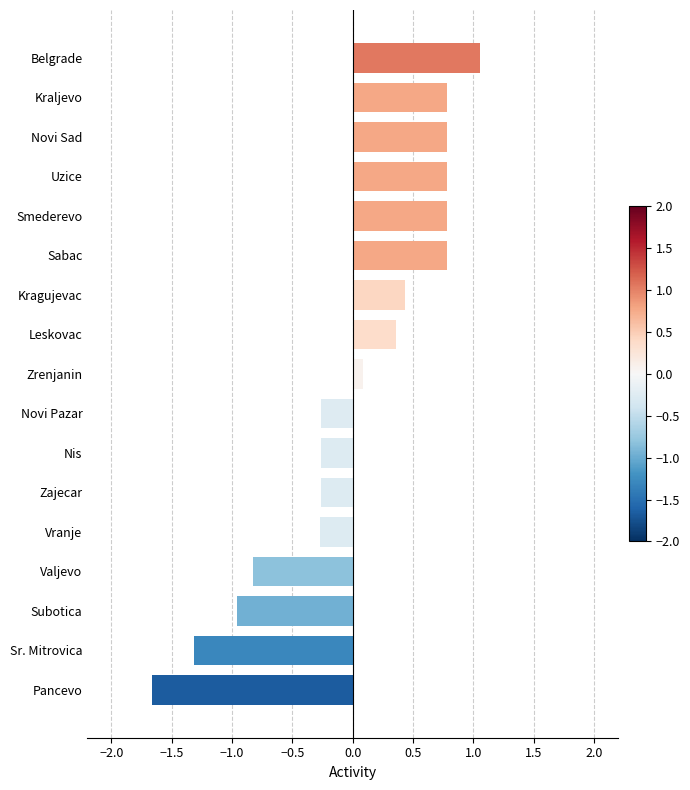

How many distinct data groups are displayed?

1